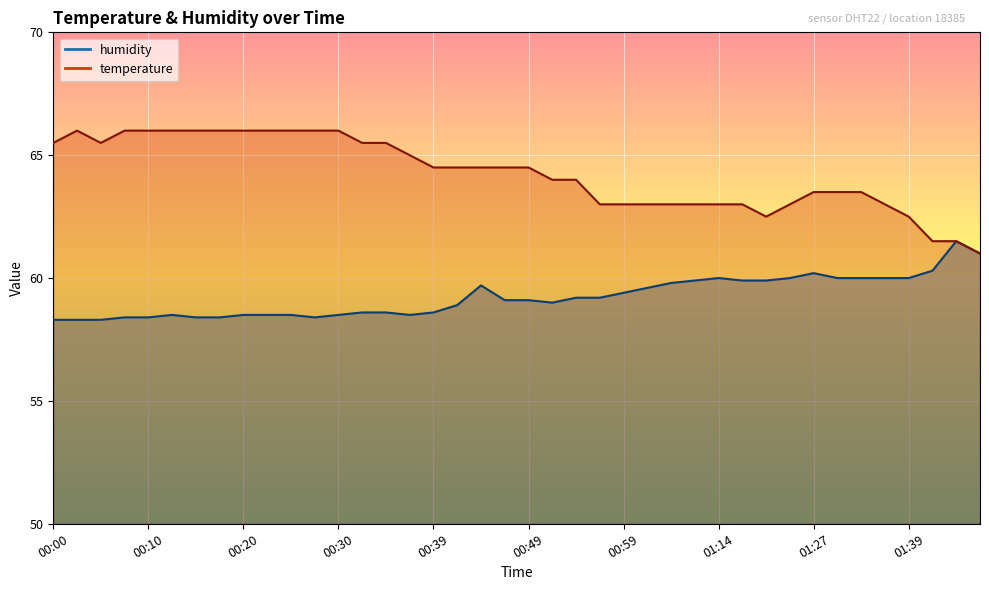

What is the sum of all humidity values?

2369.4